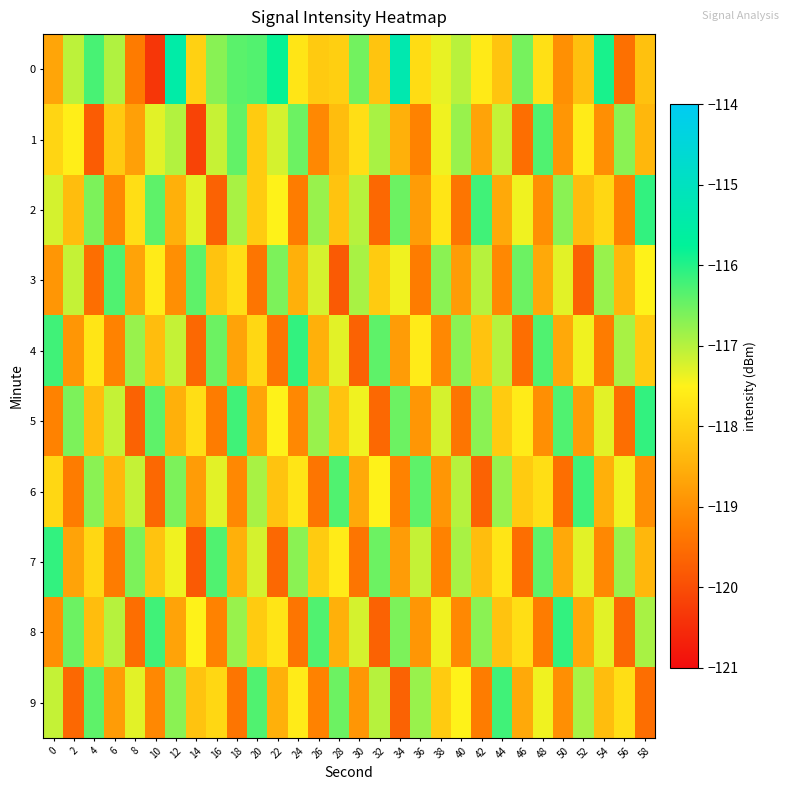

Which series changed the most between 12 and 26?

6